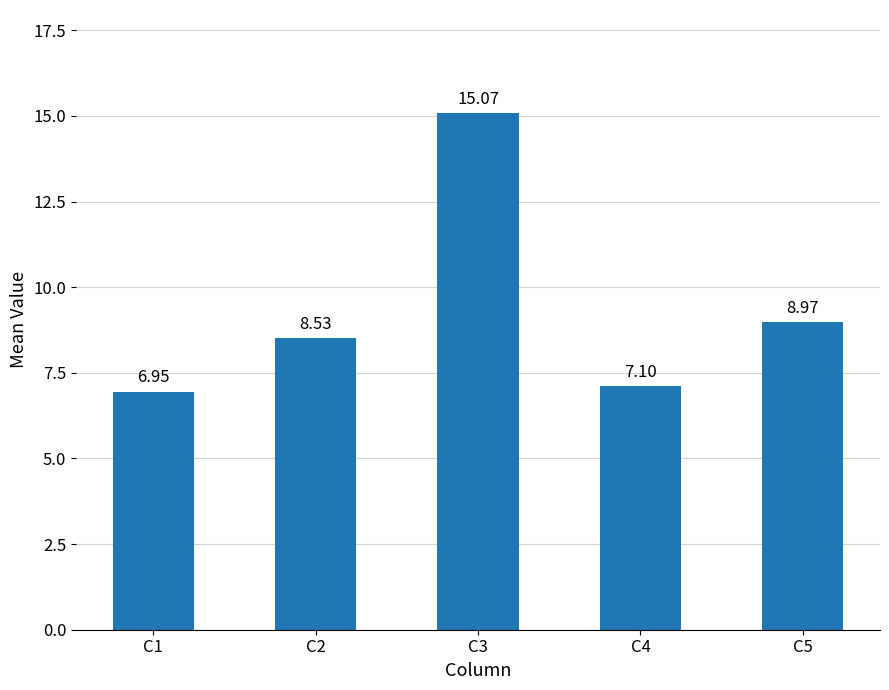

Are the bars horizontal?

No